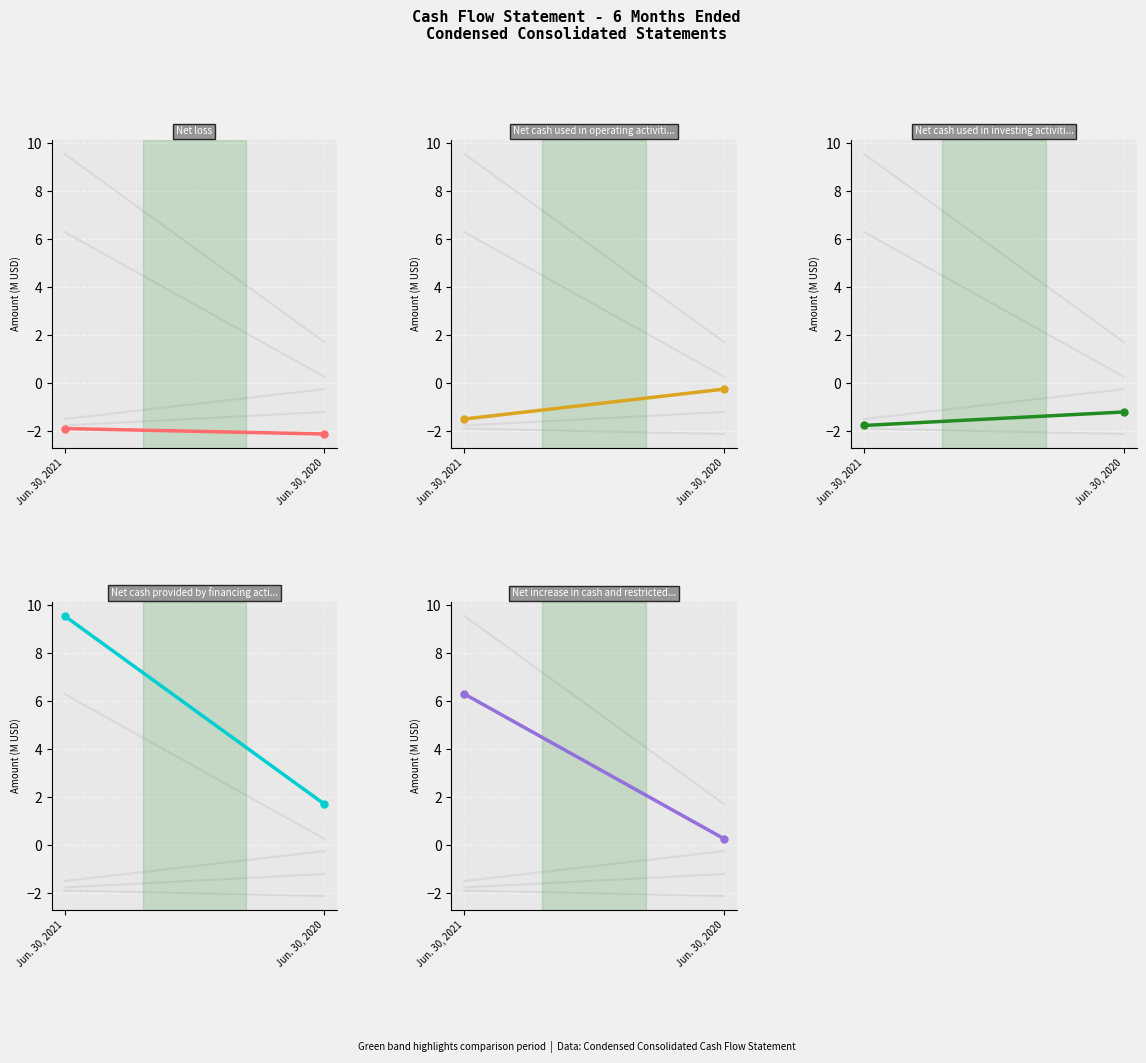

Is the value of Net cash used in investing activities at Jun. 30, 2020 greater than the value of Net cash provided by financing activities at Jun. 30, 2020?

No